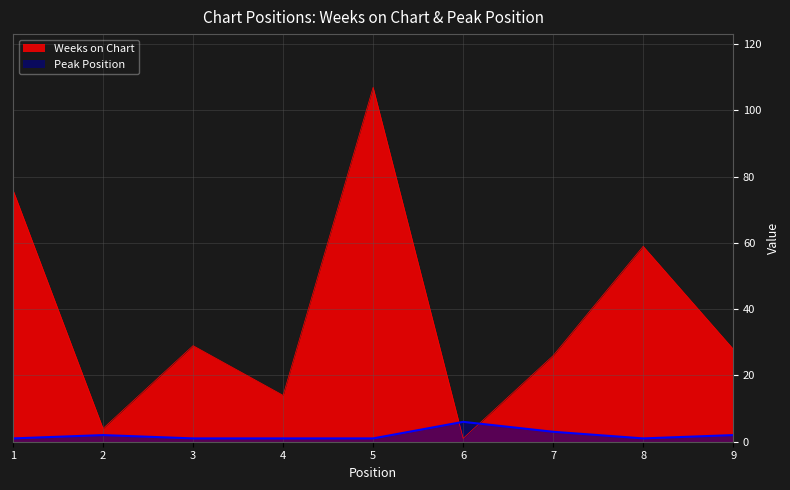

Between 2 and 9, which series saw the biggest shift?

Weeks on Chart